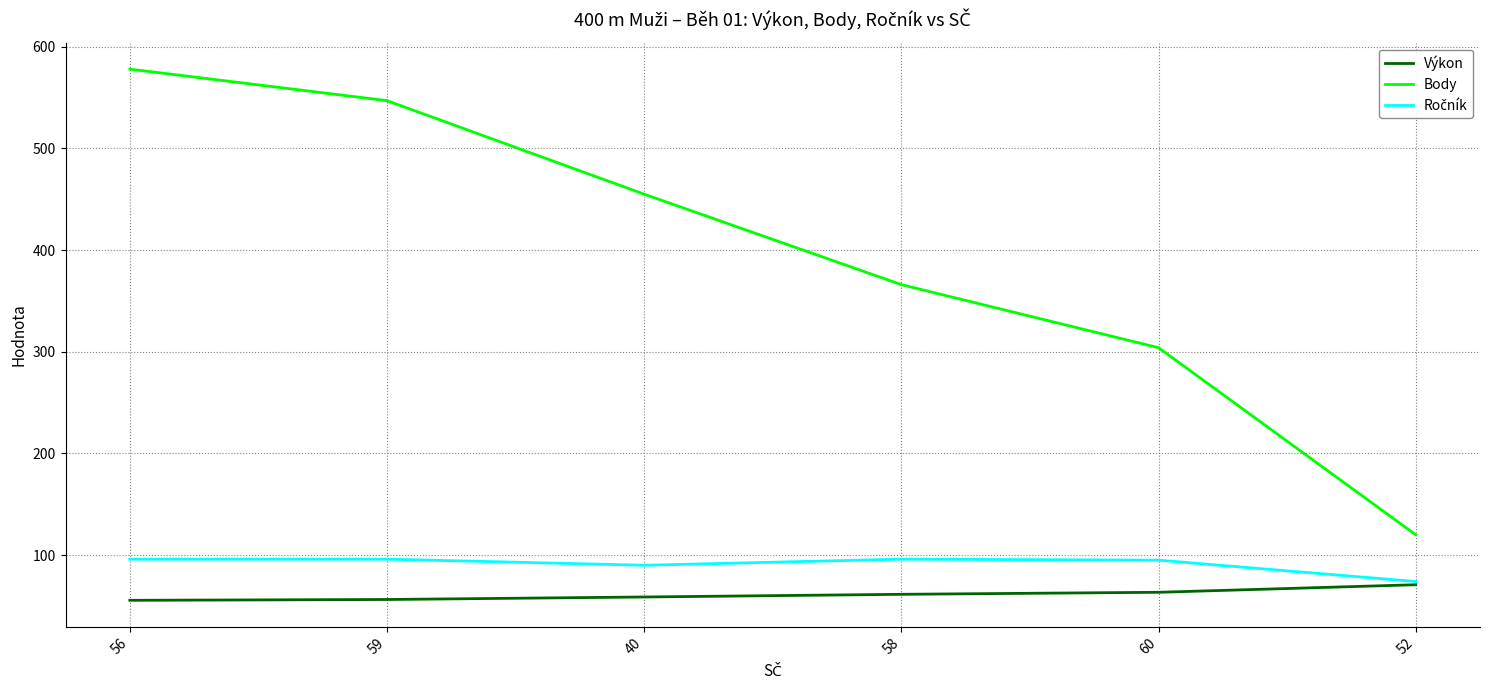

What is the lowest value of the Výkon series?

55.5